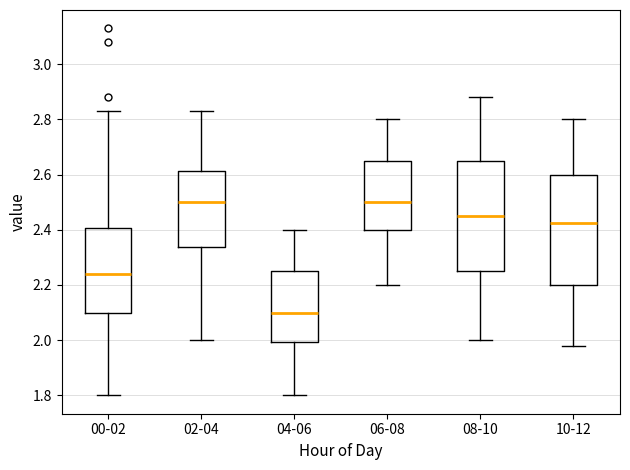

Where does the median line of the box for 00-02 sit on the y-axis? The values are not printed on the chart, so give them approximately, as read against the axis.

2.24